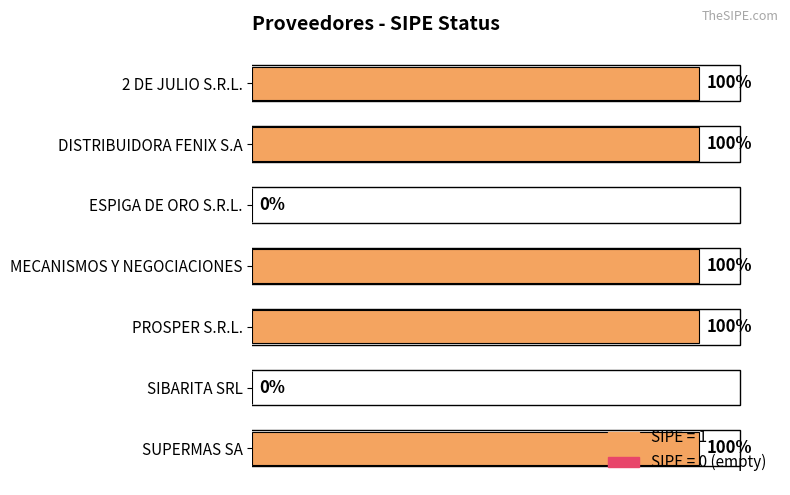

Are the bars grouped side by side (vs. stacked)?

No